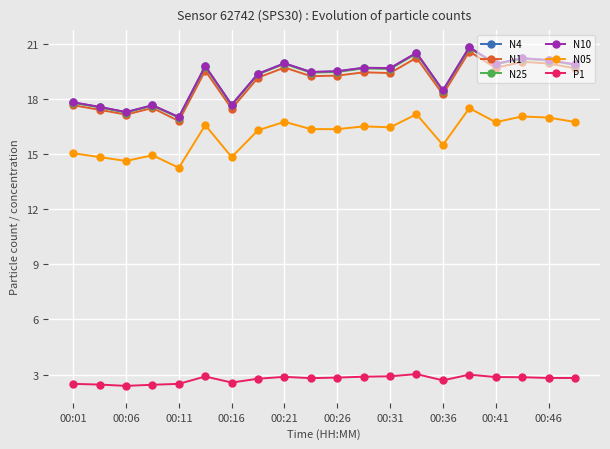

What is the maximum value for N05?

17.5